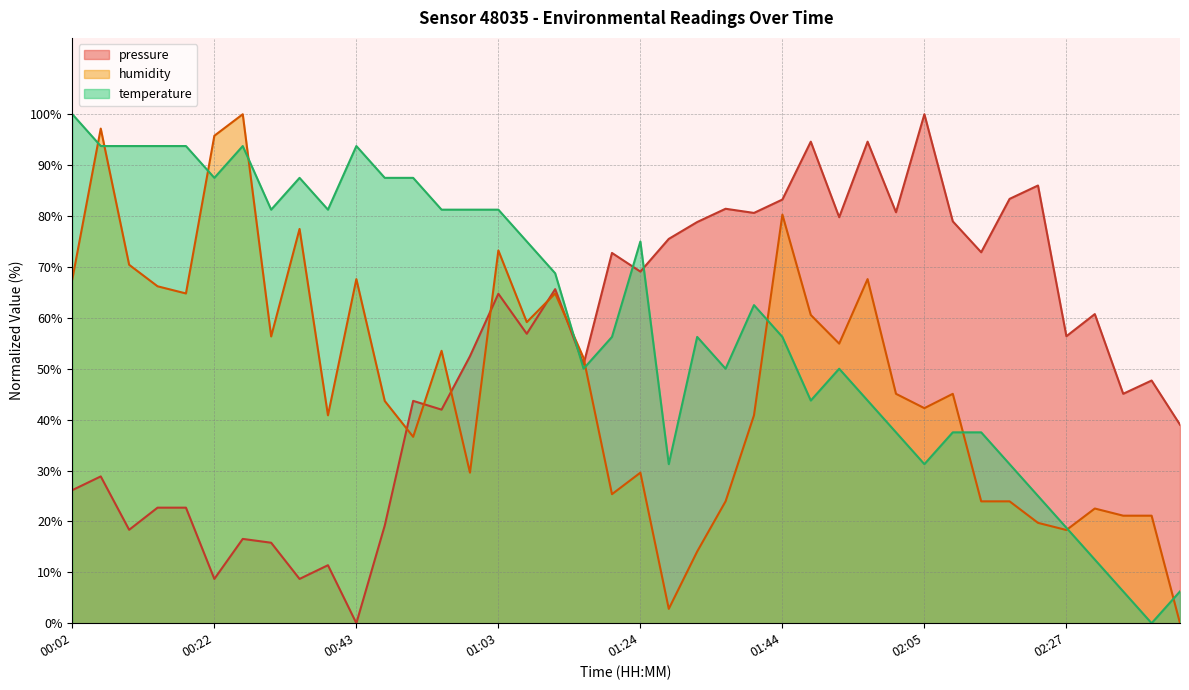

Reading left to right, transcribe all the data shown in this chart.

pressure: 00:02=26.1	00:06=28.8	00:10=18.4	00:14=22.7	00:18=22.7	00:22=8.7	00:26=16.6	00:31=15.8	00:35=8.7	00:39=11.4	00:43=0.0	00:47=19.2	00:51=43.7	00:55=42.0	00:59=52.5	01:03=64.7	01:08=56.9	01:12=65.6	01:16=50.9	01:20=72.7	01:24=69.1	01:28=75.5	01:32=78.8	01:36=81.4	01:40=80.6	01:44=83.2	01:48=94.6	01:52=79.8	01:56=94.6	02:01=80.7	02:05=100.0	02:09=79.0	02:13=72.9	02:17=83.4	02:22=86.0	02:27=56.4	02:31=60.7	02:40=45.1	02:44=47.7	02:48=39.0
temperature: 00:02=100.0	00:06=93.7	00:10=93.7	00:14=93.7	00:18=93.7	00:22=87.5	00:26=93.7	00:31=81.2	00:35=87.5	00:39=81.2	00:43=93.7	00:47=87.5	00:51=87.5	00:55=81.2	00:59=81.2	01:03=81.2	01:08=75.0	01:12=68.7	01:16=50.0	01:20=56.2	01:24=75.0	01:28=31.2	01:32=56.2	01:36=50.0	01:40=62.5	01:44=56.2	01:48=43.8	01:52=50.0	01:56=43.8	02:01=37.5	02:05=31.2	02:09=37.5	02:13=37.5	02:17=31.2	02:22=25.0	02:27=18.7	02:31=12.5	02:40=6.2	02:44=0.0	02:48=6.2
humidity: 00:02=67.6	00:06=97.2	00:10=70.4	00:14=66.2	00:18=64.8	00:22=95.8	00:26=100.0	00:31=56.3	00:35=77.5	00:39=40.8	00:43=67.6	00:47=43.7	00:51=36.6	00:55=53.5	00:59=29.6	01:03=73.2	01:08=59.2	01:12=64.8	01:16=52.1	01:20=25.4	01:24=29.6	01:28=2.8	01:32=14.1	01:36=23.9	01:40=40.8	01:44=80.3	01:48=60.6	01:52=54.9	01:56=67.6	02:01=45.1	02:05=42.3	02:09=45.1	02:13=23.9	02:17=23.9	02:22=19.7	02:27=18.3	02:31=22.5	02:40=21.1	02:44=21.1	02:48=0.0